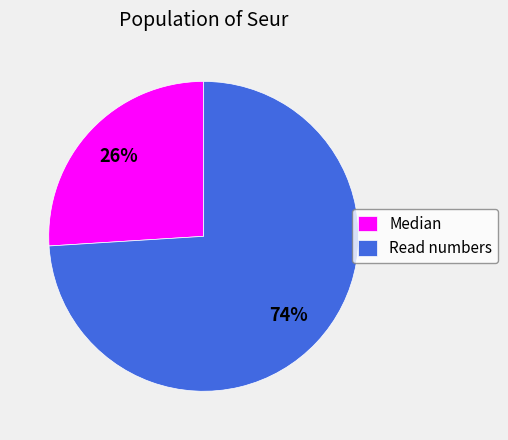

Does any single category account for the majority?

Yes